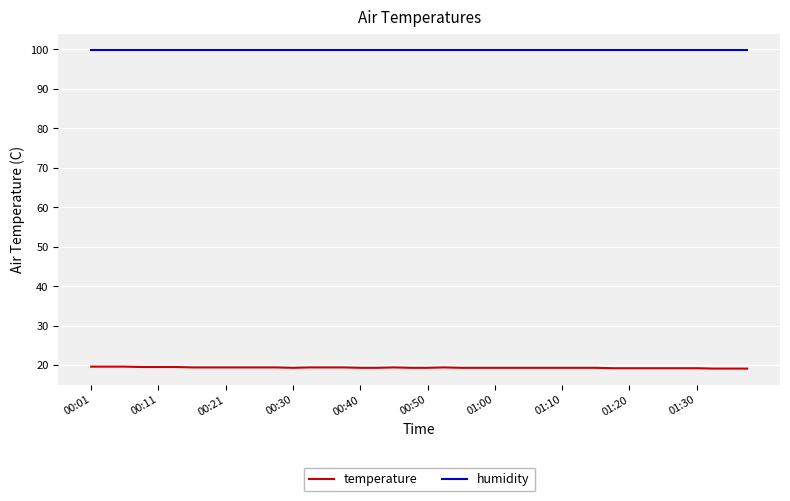

What is the minimum value for humidity?

99.9